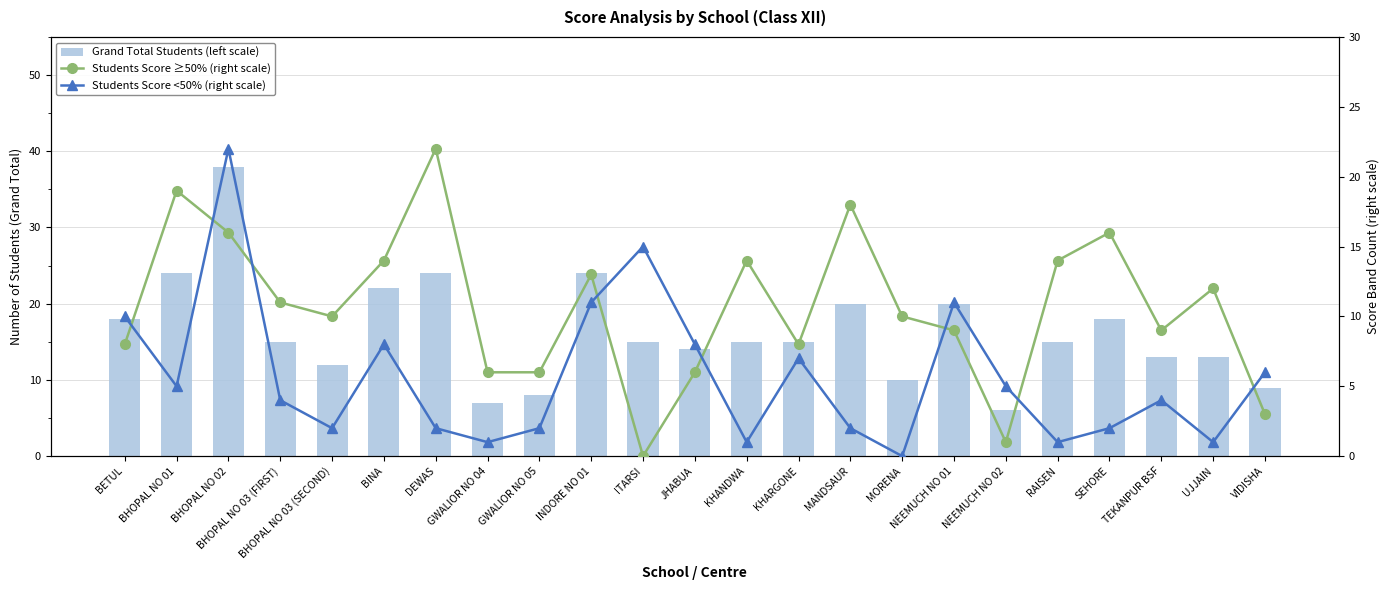

At which label is Students Score <50% (right scale) closest to 11?

INDORE NO 01